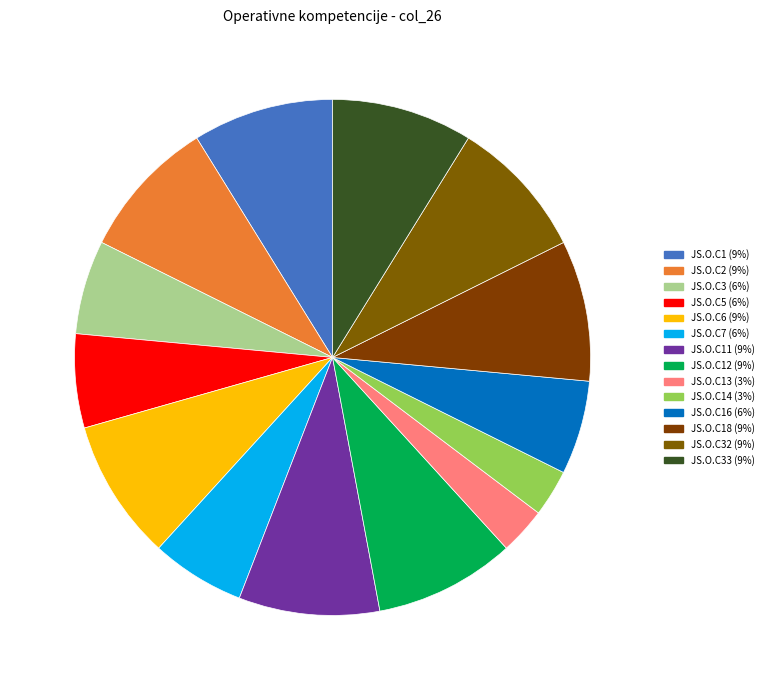

Count the number of slices in the pie.

14